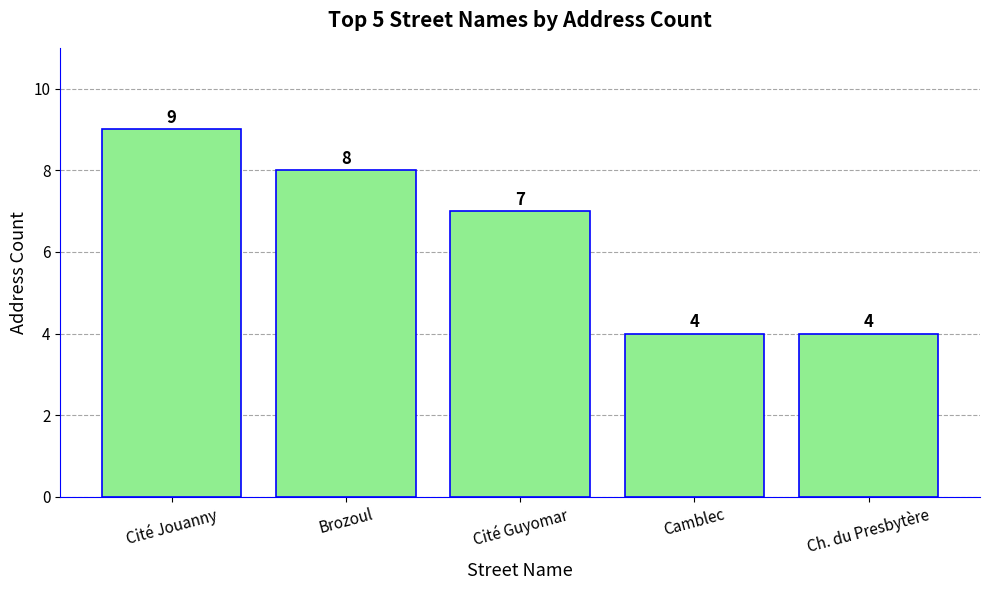

What is the label of the 2nd bar from the left?

Brozoul